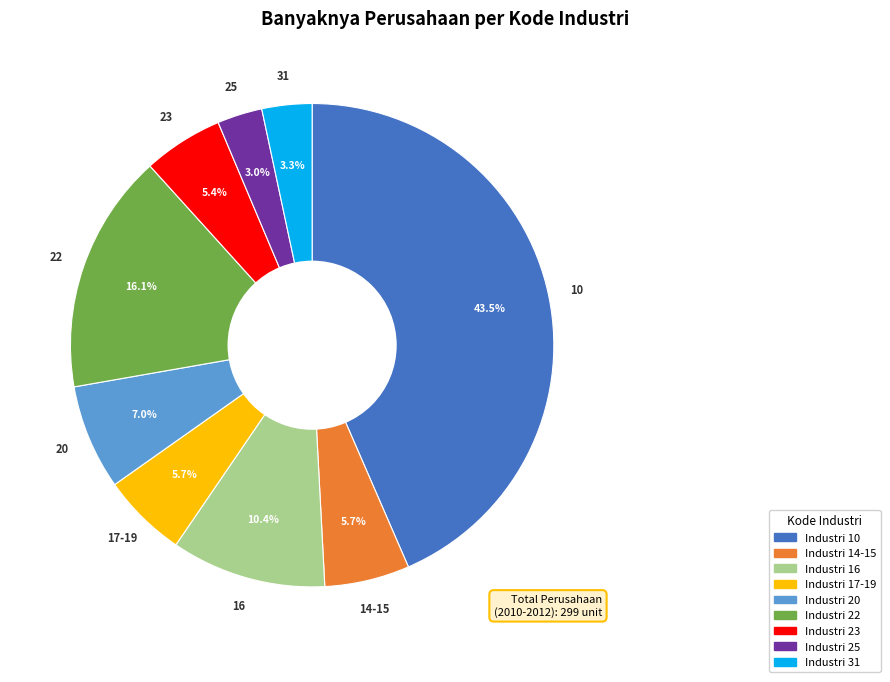

What percentage is NOT represented by 14-15?

94.3%